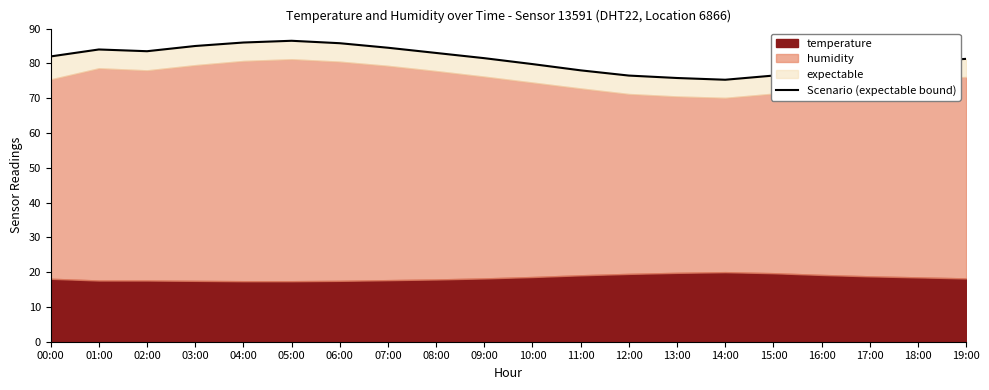

Which label corresponds to the smallest value in the chart?

14:00